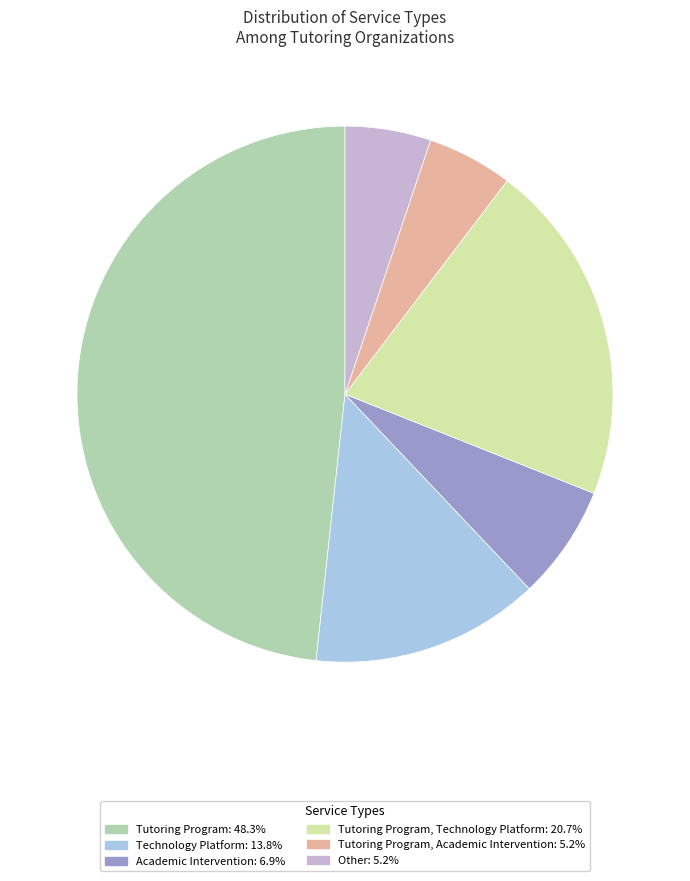

Do Tutoring Program, Academic Intervention: 5.2% and Technology Platform: 13.8% together represent more than half of the pie?

No